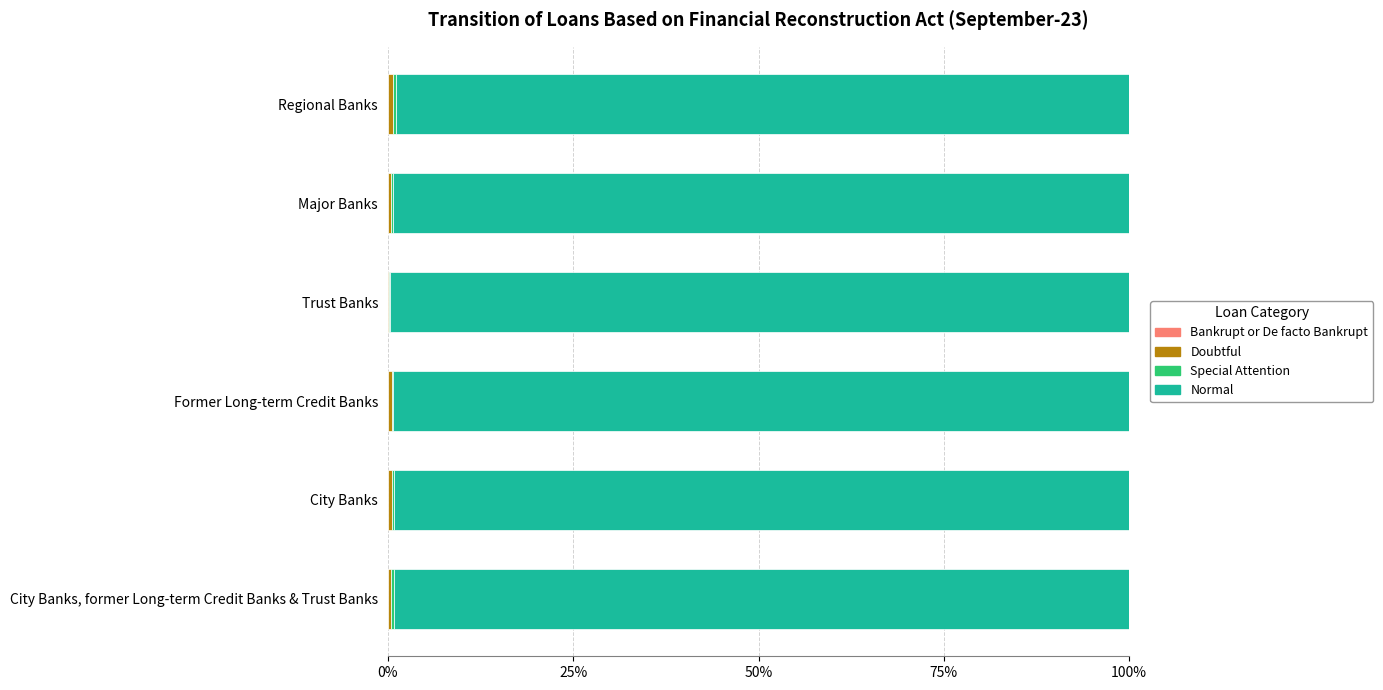

How many distinct data groups are displayed?

4